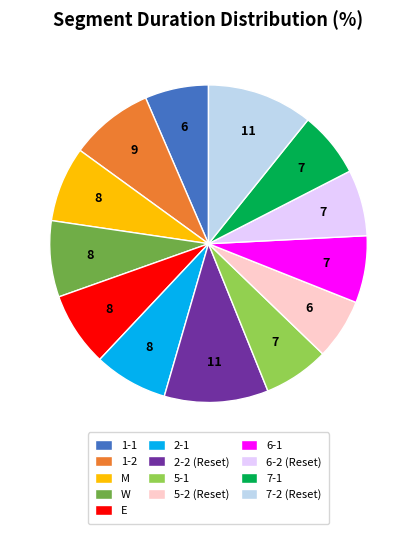

Combined, do 2-1 and 7-2 (Reset) account for over 50%?

No